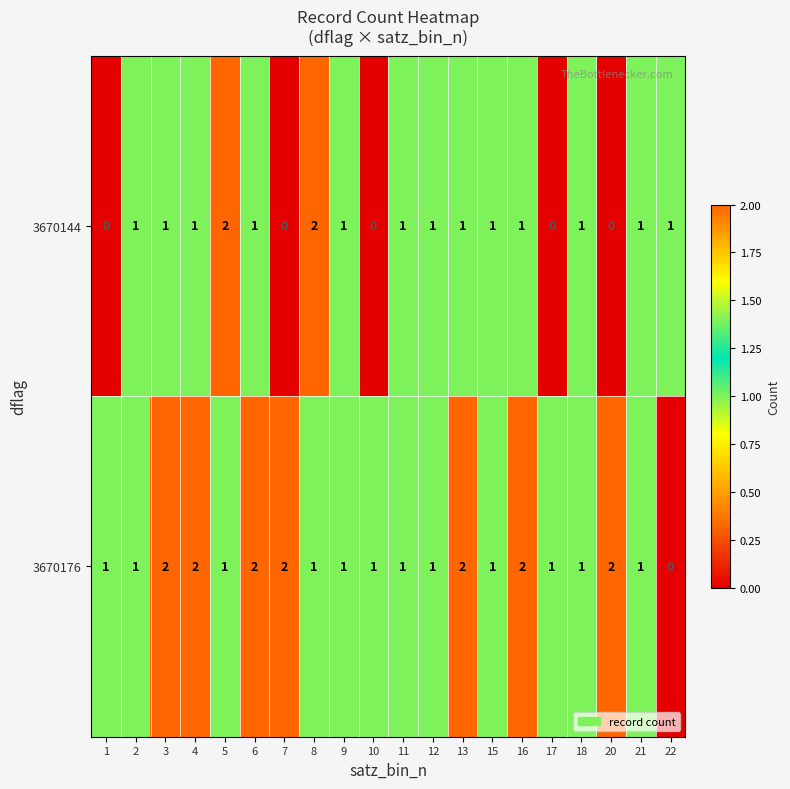

What is the sum of the 3670176 values at 12 and 16?

3